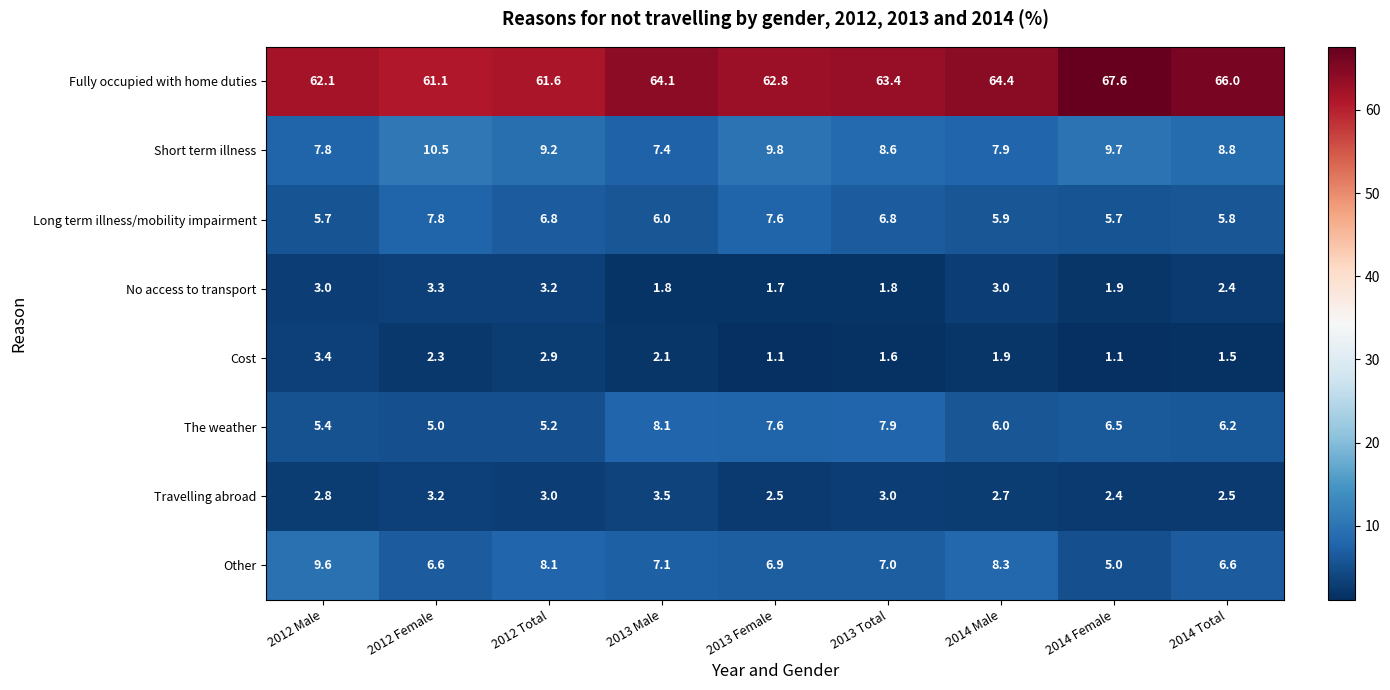

Which category has the highest value in the Fully occupied with home duties series?

2014 Female